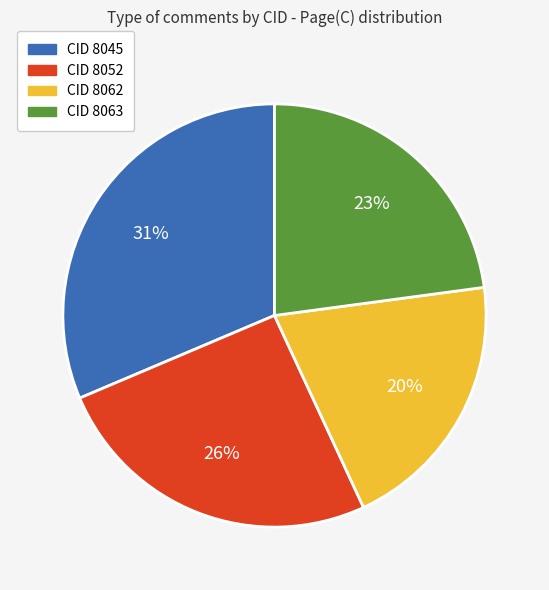

To the nearest percent, what is the difference between the largest and smallest slice percentages?

11%